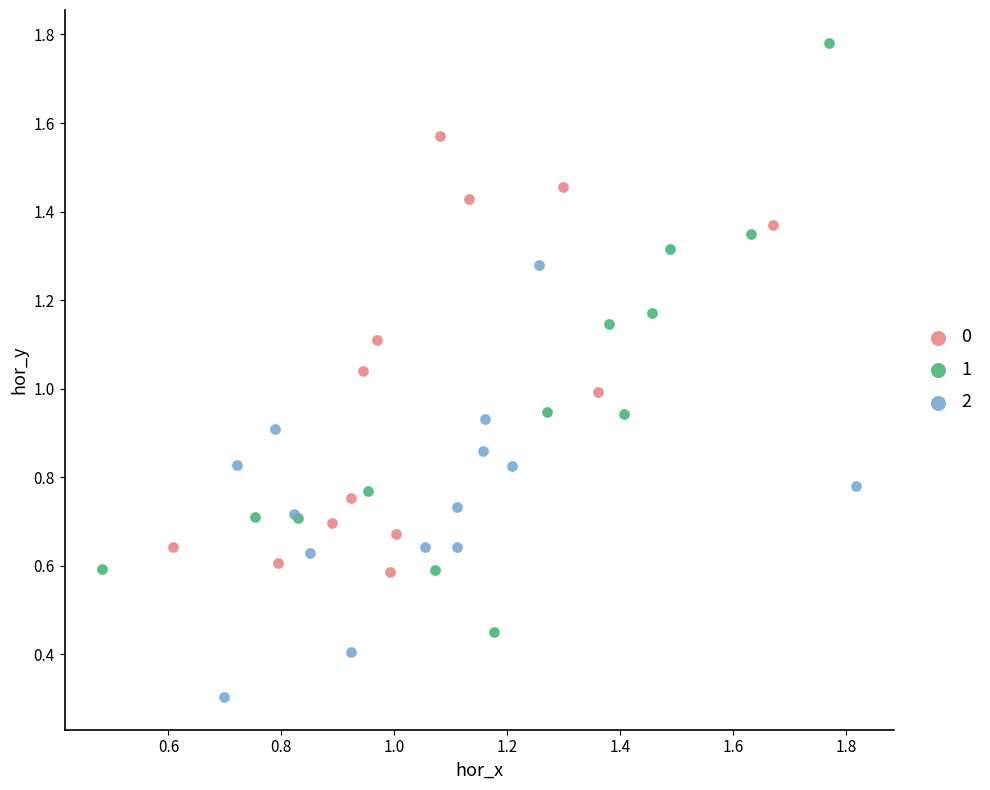

Which series has the largest Y range (max minus min)?

1